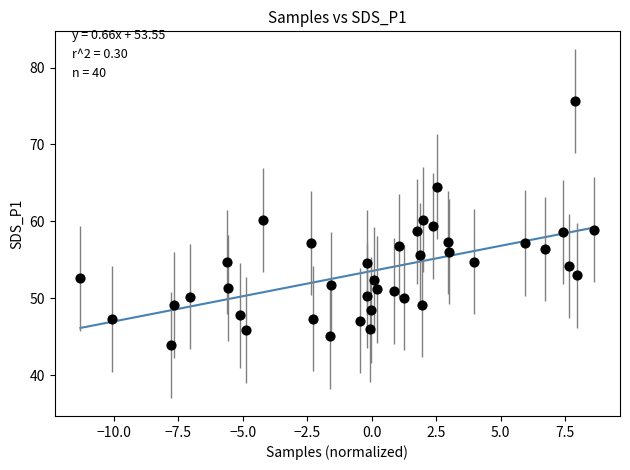

What is the range of X values (max minus min)?

19.9